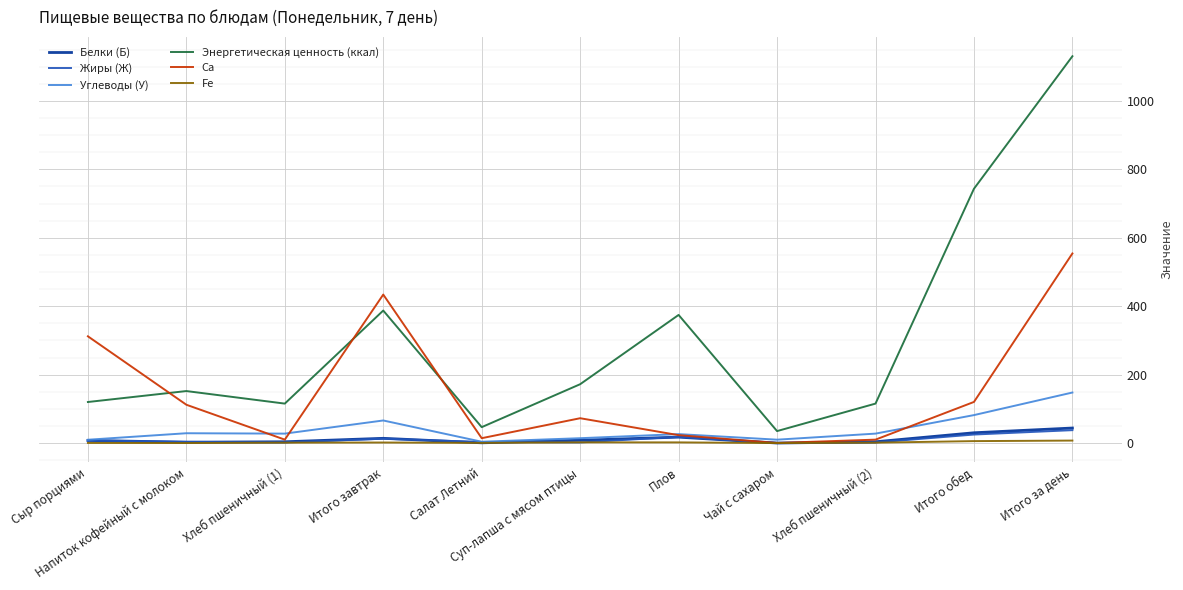

Which series has the largest total across all categories?

Энергетическая ценность (ккал)